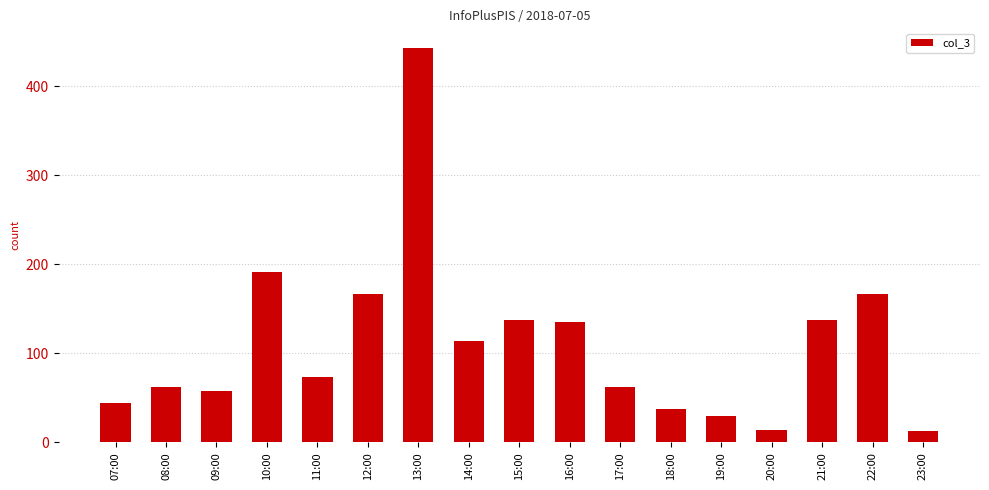

True or false: the data shows 58 at 09:00.

True